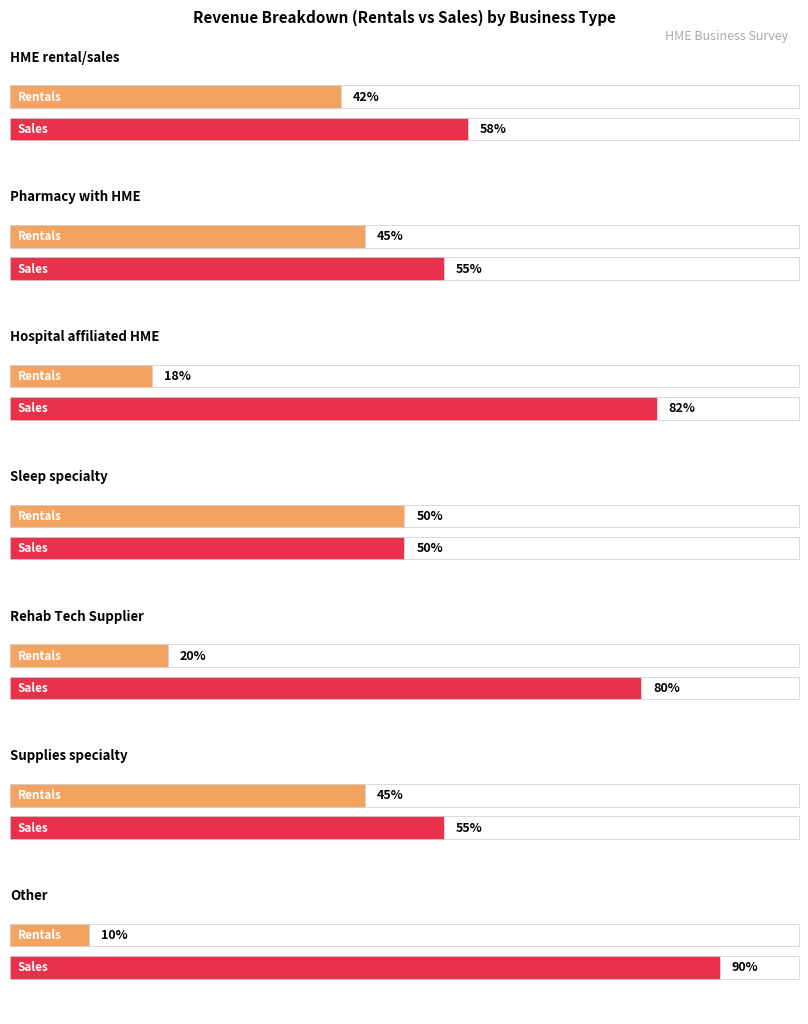

Which has a higher value, HME rental/sales or Sleep specialty?

Sleep specialty